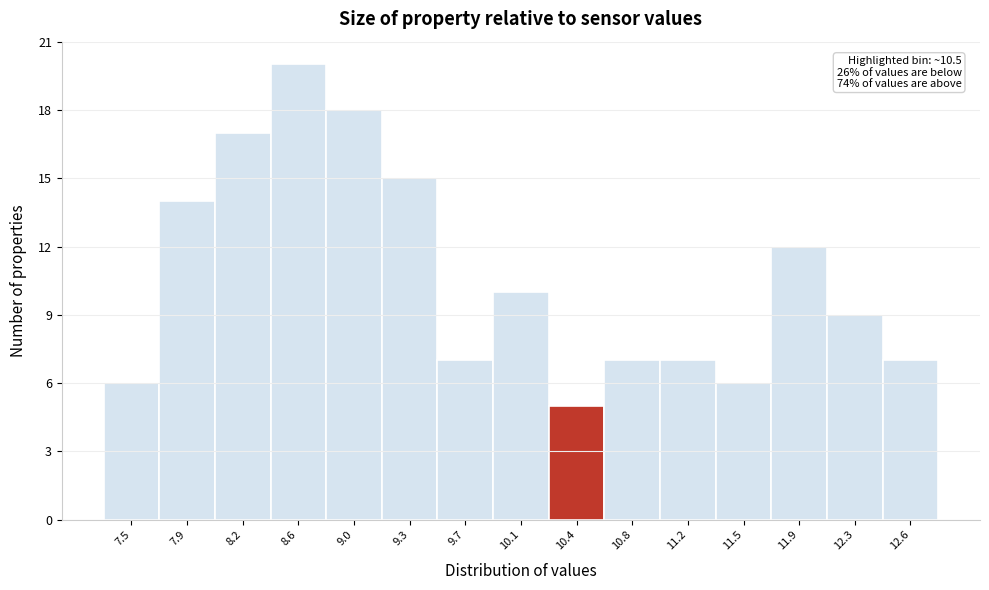

Reading right to left, extract all data points from this chart.

7	9	12	6	7	7	5	10	7	15	18	20	17	14	6